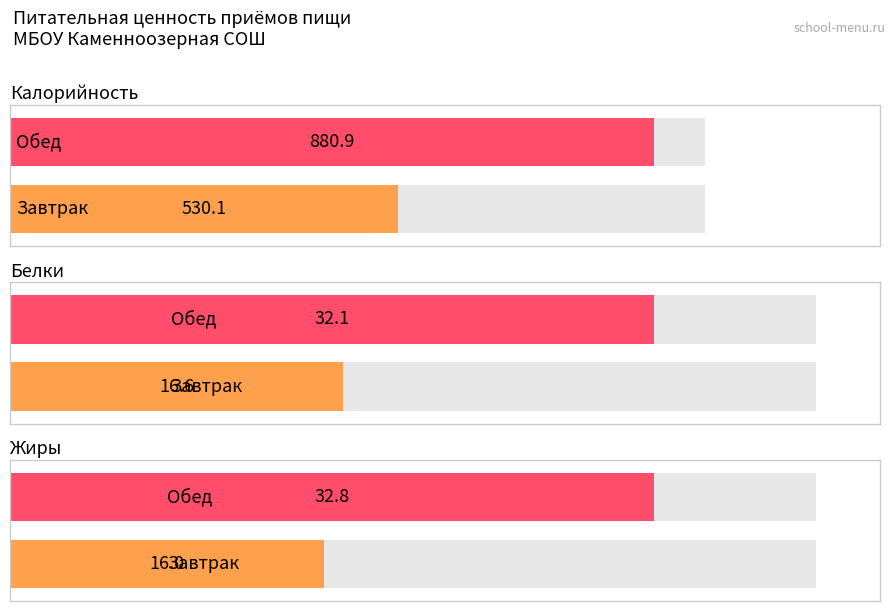

Reading left to right, extract all data points from this chart.

Калорийность: Завтрак=530.1	Обед=880.9
Белки: Завтрак=16.6	Обед=32.1
Жиры: Завтрак=16.0	Обед=32.8